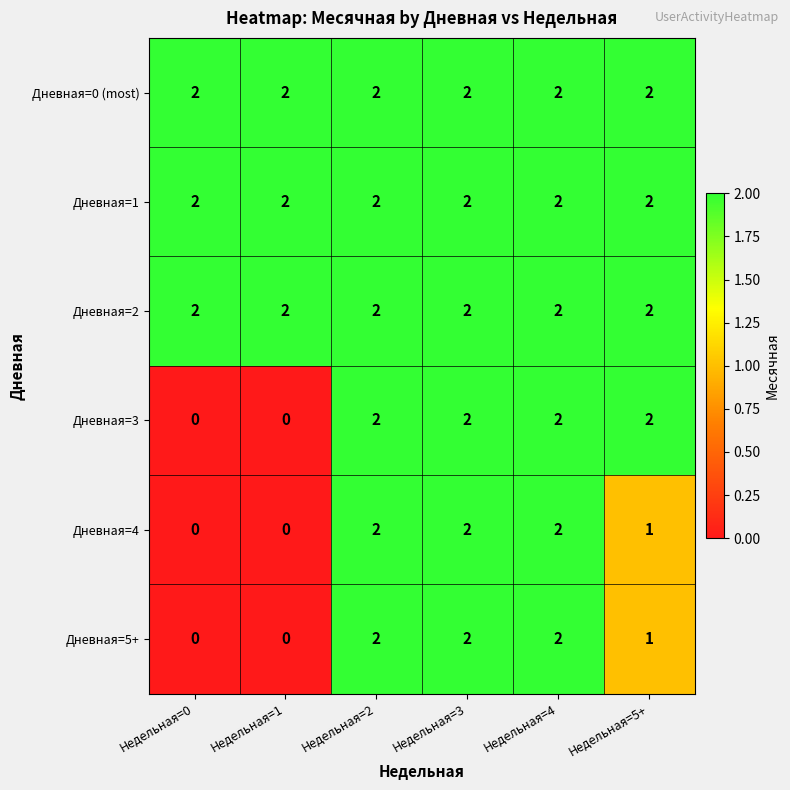

What is the sum of all Дневная=2 values?

12